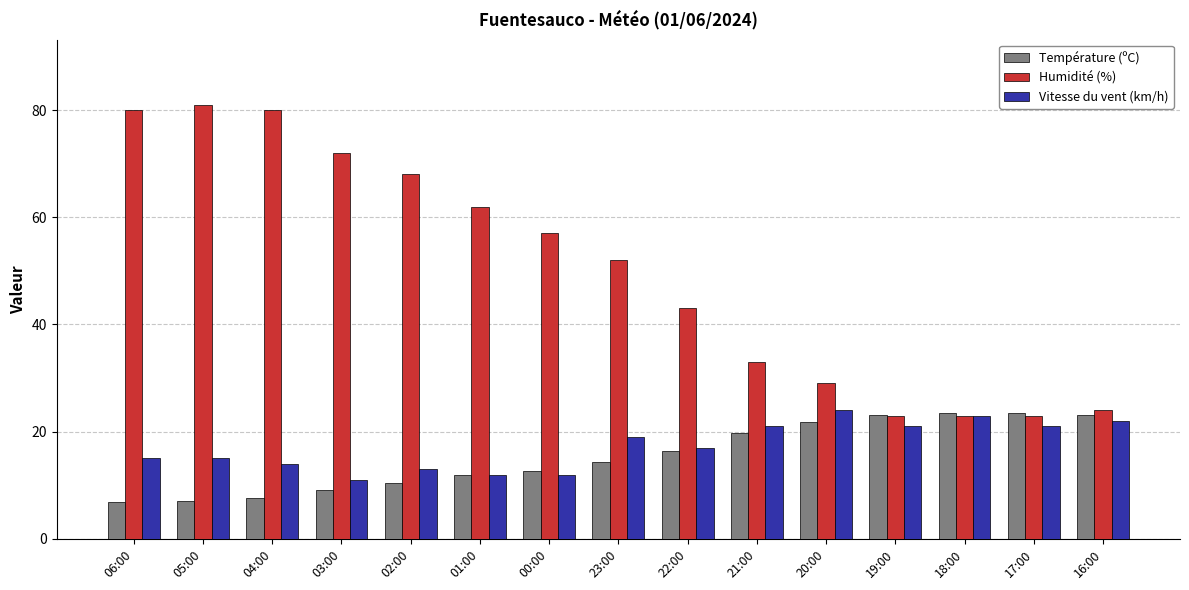

What position from the left is 05:00?

2